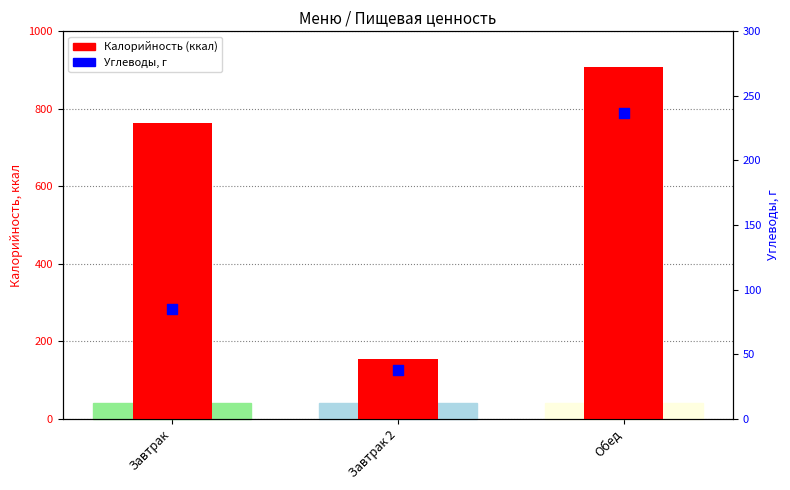

Which series has the largest total across all categories?

Калорийность (ккал)